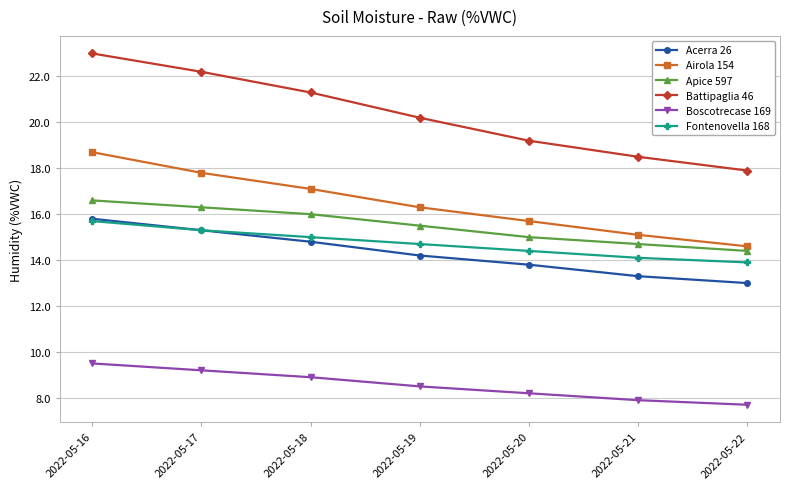

The Fontenovella 168 series shows 13.9 at 2022-05-22. True or false?

True